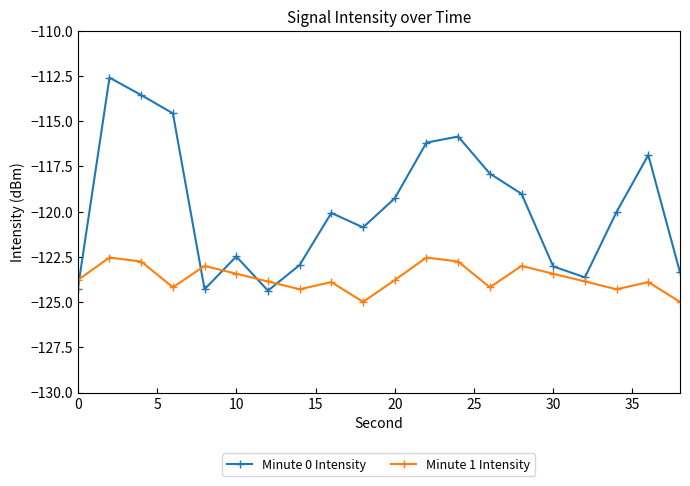

Which series has the largest total across all categories?

Minute 0 Intensity